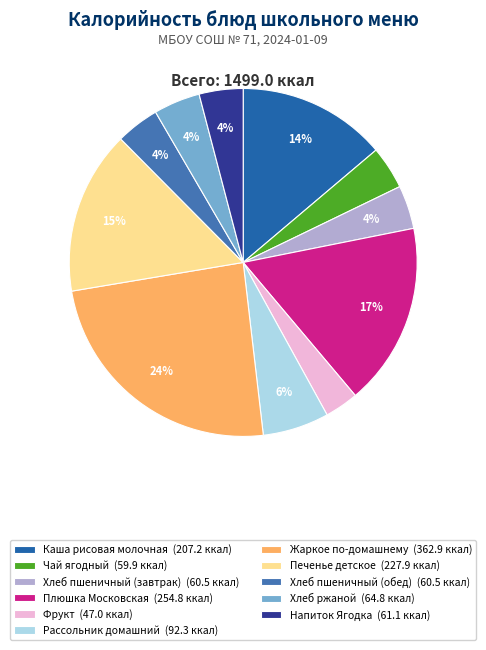

Is the sum of Жаркое по-домашнему and Каша рисовая молочная greater than half?

No